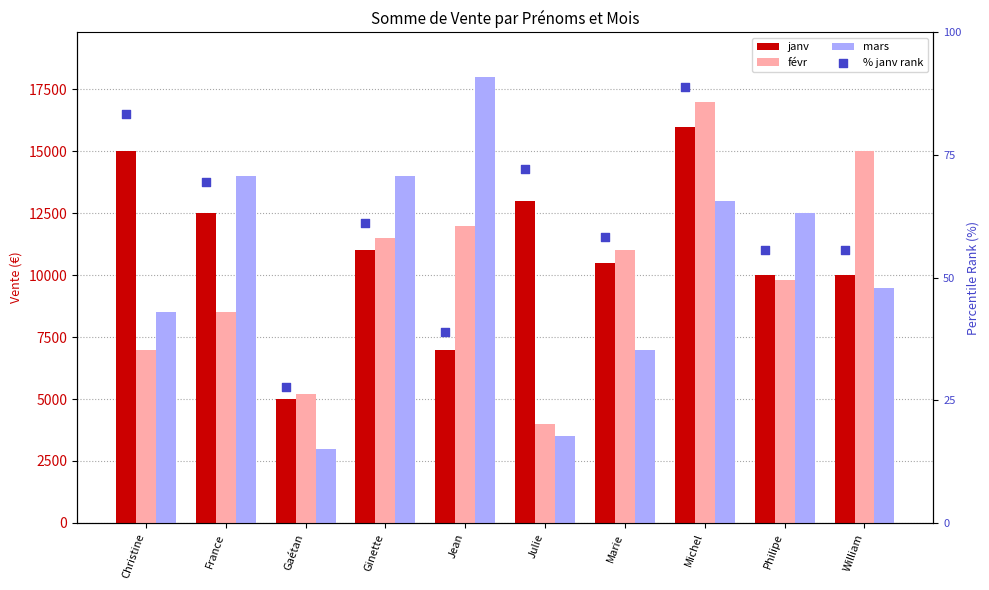

Which series has the largest total across all categories?

janv